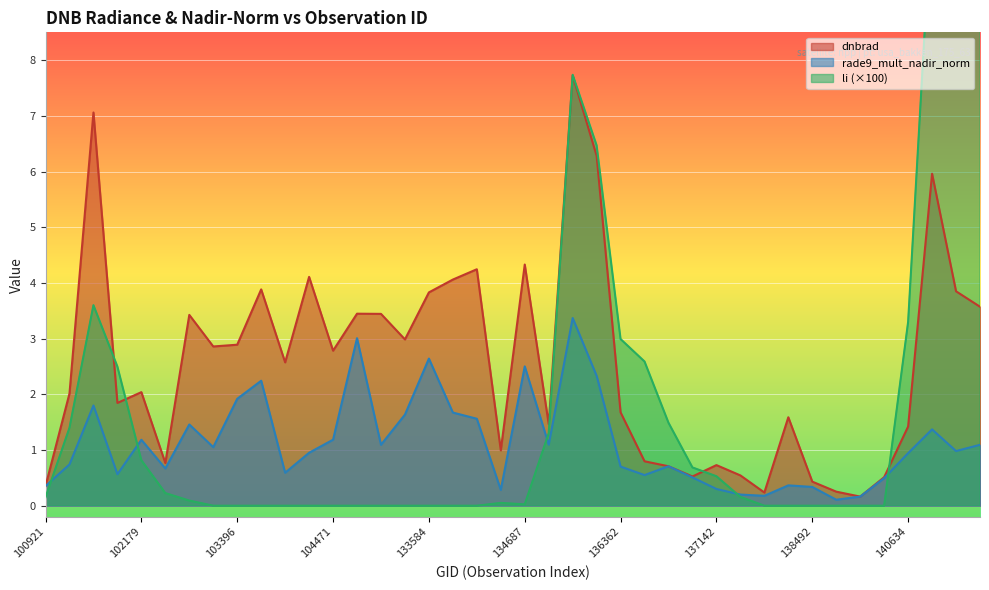

How many data points does each series have?

40